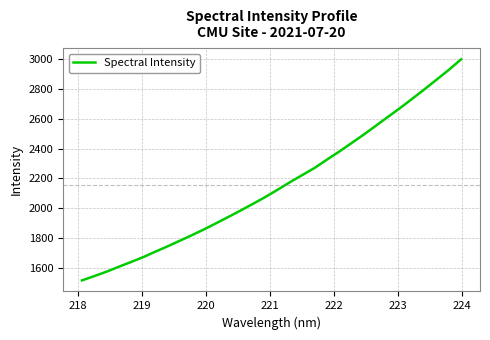

What is the sum of all values?

68993.2